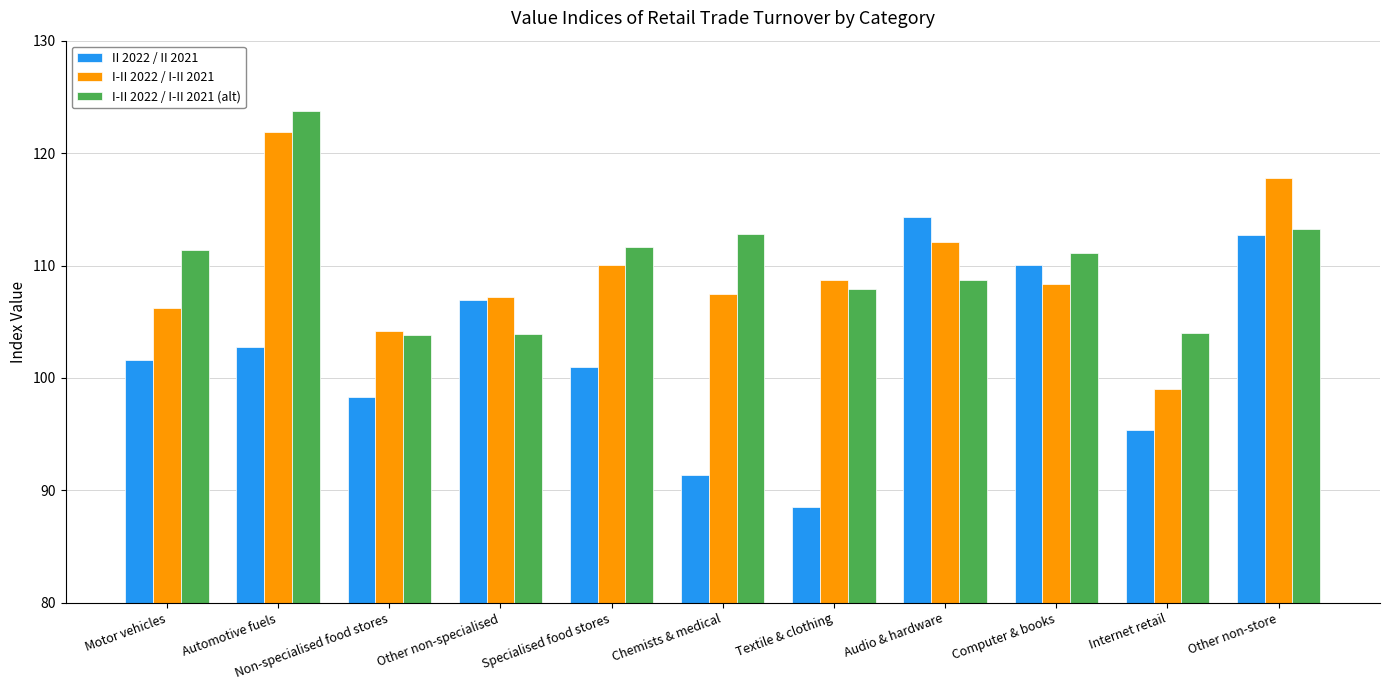

The value of I-II 2022 / I-II 2021 (alt) at Audio & hardware is 108.7. True or false?

True